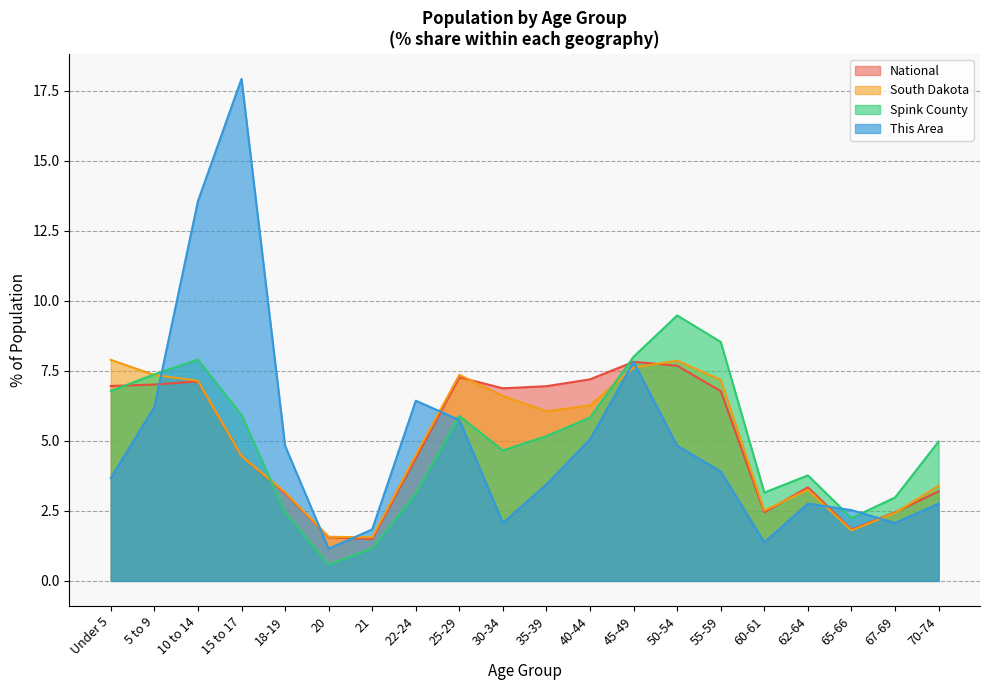

What are all the series names shown in the legend?

National, South Dakota, Spink County, This Area